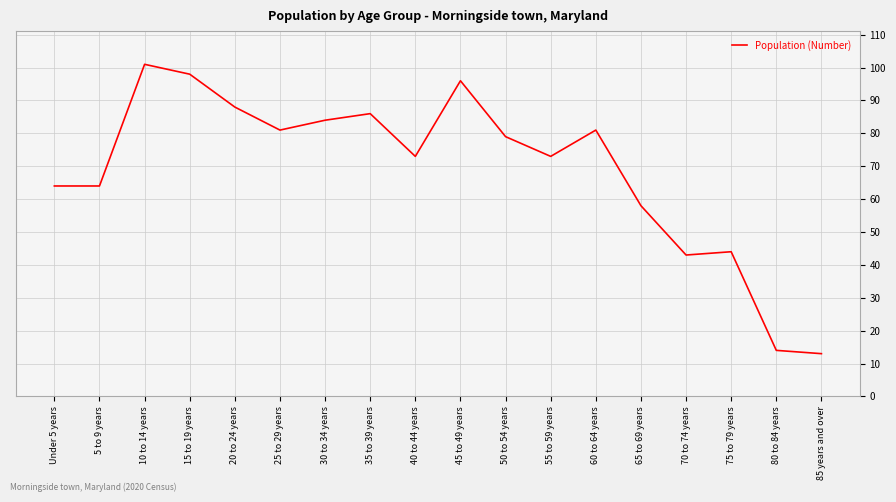

Reading left to right, extract all data points from this chart.

Under 5 years=64	5 to 9 years=64	10 to 14 years=101	15 to 19 years=98	20 to 24 years=88	25 to 29 years=81	30 to 34 years=84	35 to 39 years=86	40 to 44 years=73	45 to 49 years=96	50 to 54 years=79	55 to 59 years=73	60 to 64 years=81	65 to 69 years=58	70 to 74 years=43	75 to 79 years=44	80 to 84 years=14	85 years and over=13